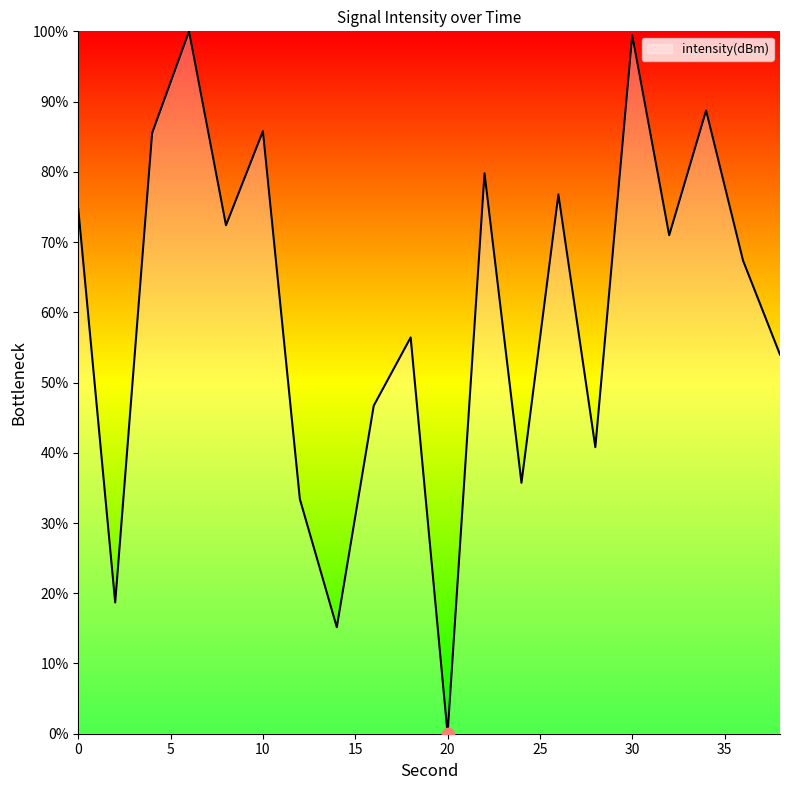

What is the greatest value displayed?

100.0